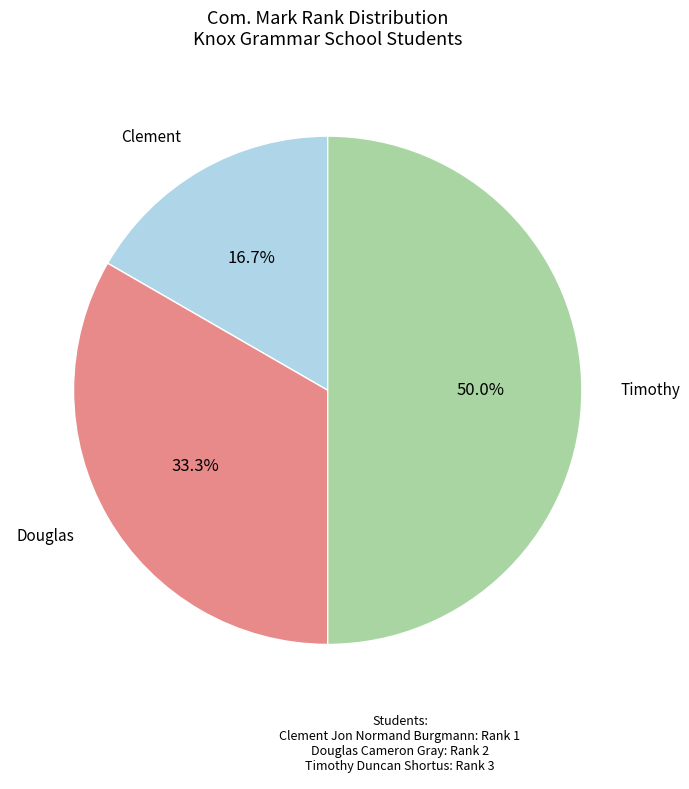

What portion of the pie excludes Clement Jon Normand Burgmann?

83.3%